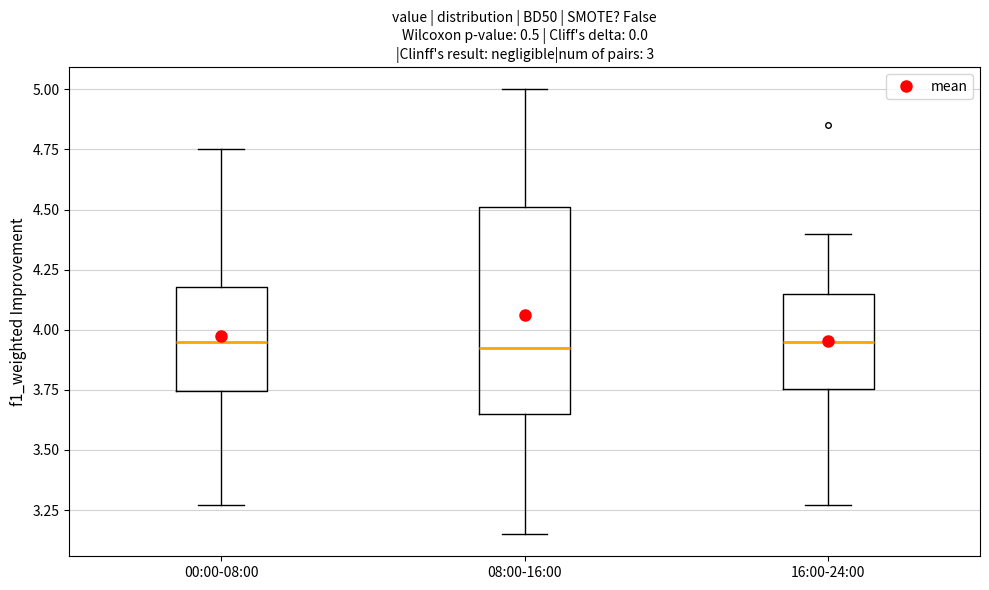

Reading left to right, transcribe this box plot: for each box, give where its median line is, the range the box spans, and where its two whiskers end, as read against the y-axis. The values are not printed on the chart, so give them approximately, as read against the axis.

00:00-08:00: median 3.95, box 3.75 to 4.20, whiskers 3.25 to 4.75
08:00-16:00: median 3.95, box 3.65 to 4.50, whiskers 3.15 to 5.00
16:00-24:00: median 3.95, box 3.75 to 4.15, whiskers 3.25 to 4.40